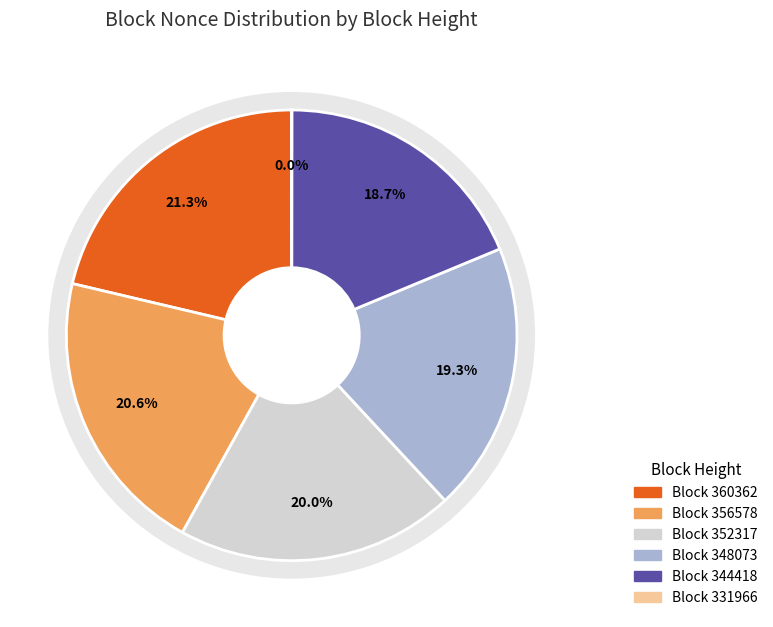

How much of the chart is everything except 356578?

79.4%